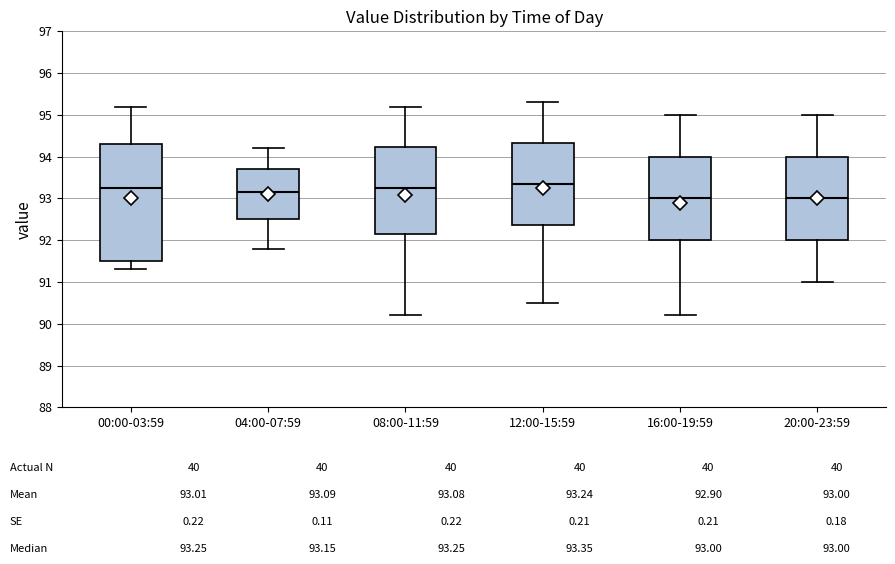

Reading left to right, read every box against the y-axis: the position of its median line, the range the box covers, and the ends of its whiskers. The values are not printed on the chart, so give them approximately, as read against the axis.

00:00-03:59: median 93.3, box 91.5 to 94.3, whiskers 91.3 to 95.2
04:00-07:59: median 93.2, box 92.5 to 93.7, whiskers 91.8 to 94.2
08:00-11:59: median 93.3, box 92.2 to 94.2, whiskers 90.2 to 95.2
12:00-15:59: median 93.4, box 92.4 to 94.3, whiskers 90.5 to 95.3
16:00-19:59: median 93.0, box 92.0 to 94.0, whiskers 90.2 to 95.0
20:00-23:59: median 93.0, box 92.0 to 94.0, whiskers 91.0 to 95.0